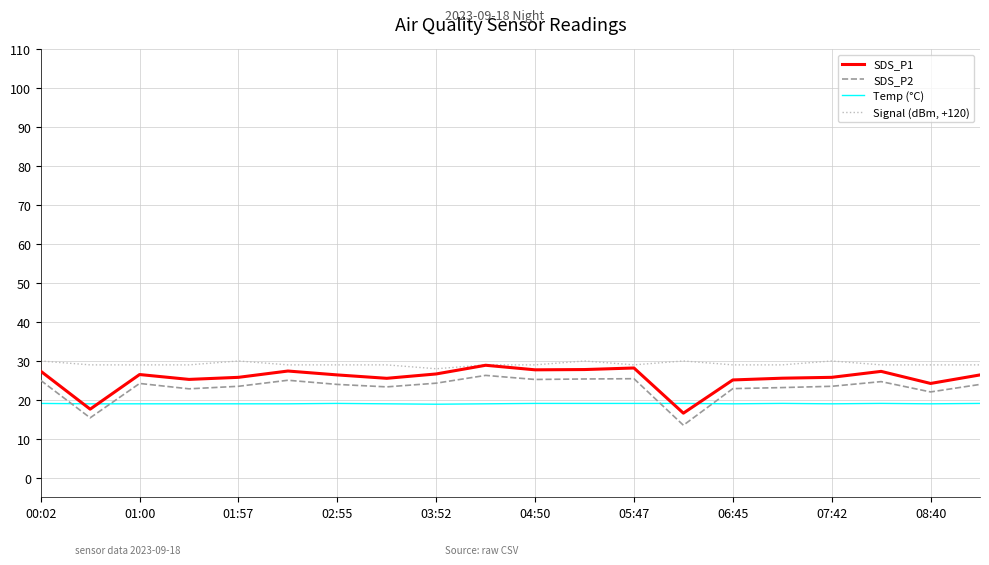

Count the number of data series in this chart.

4